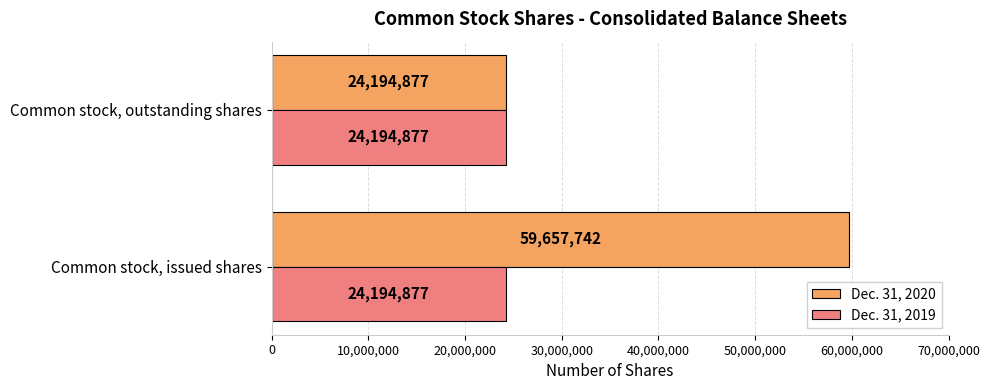

Is it true that Dec. 31, 2020 equals 40107273 at Common stock, issued shares?

False